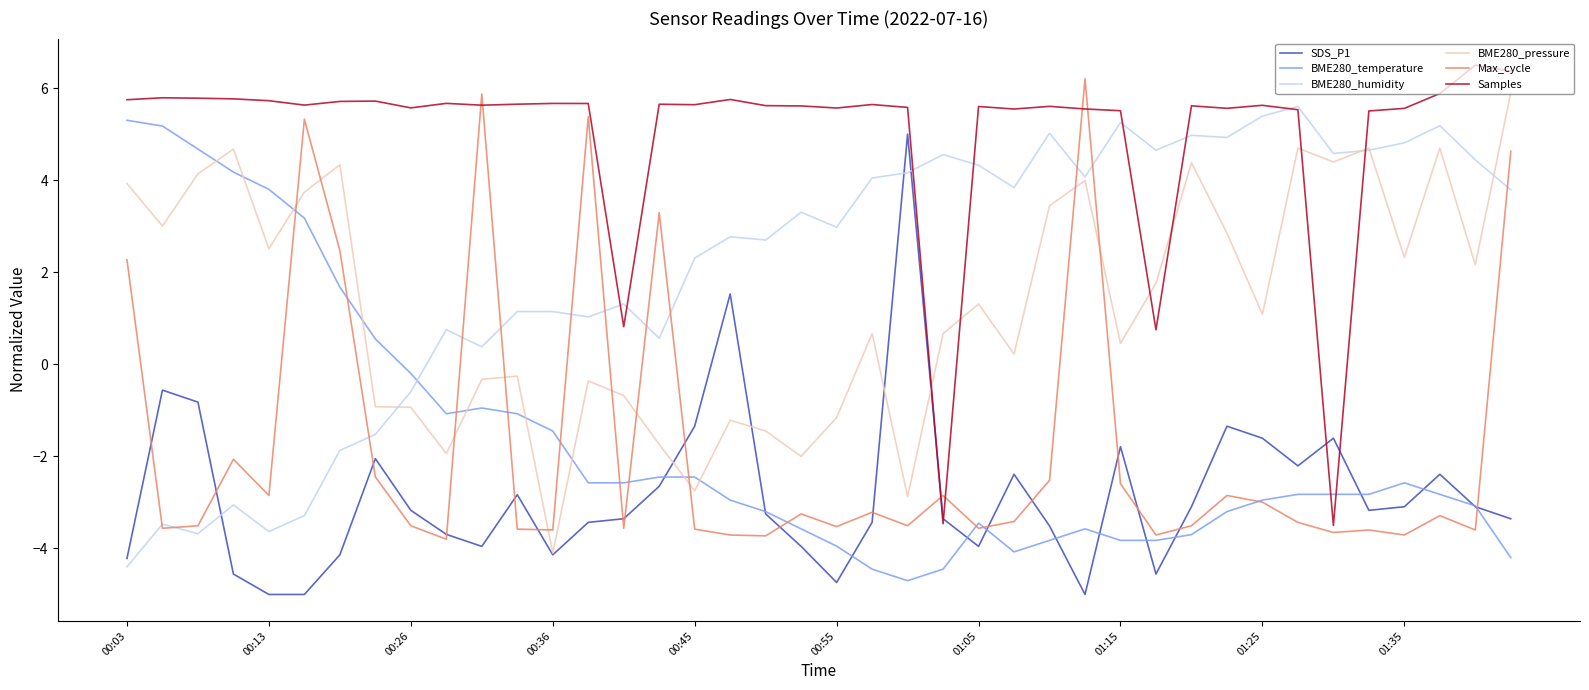

Which series has the largest total across all categories?

Samples